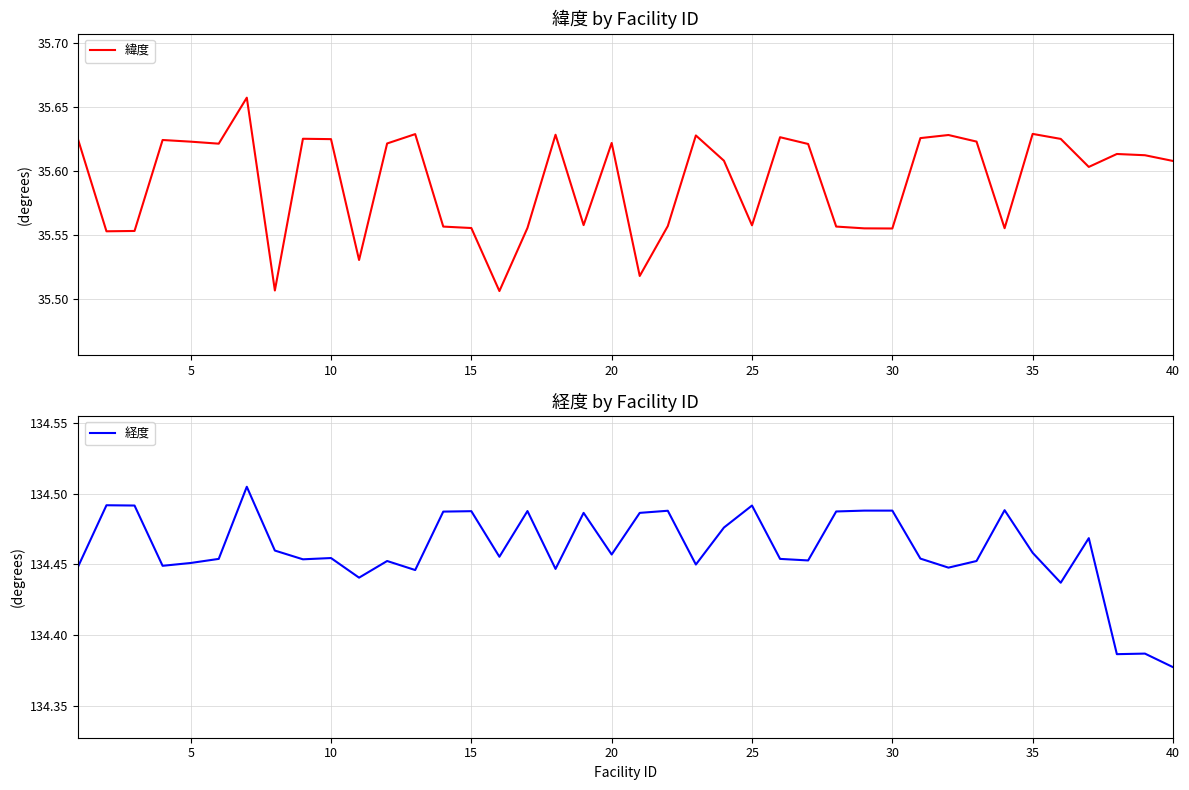

Is the value of 緯度 at 30 greater than the value of 経度 at 5?

No